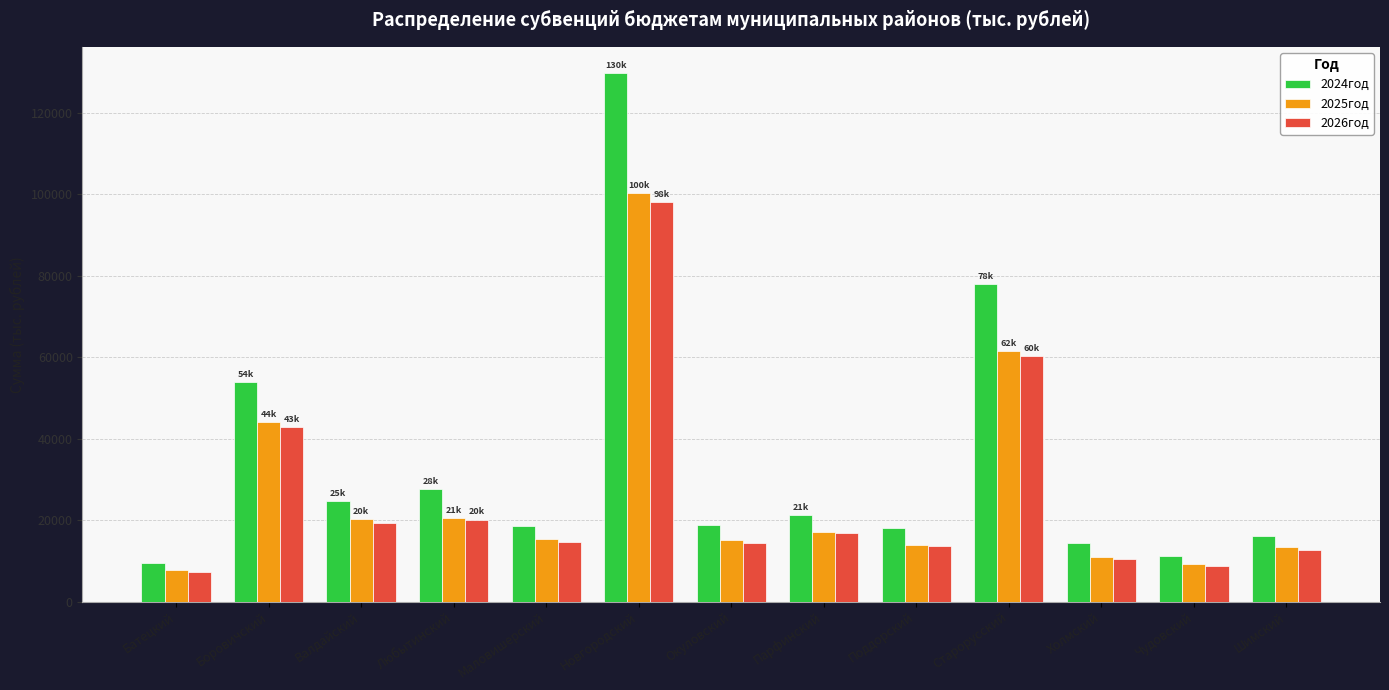

What is the difference between the highest and lowest values at Боровичский?

11023.0